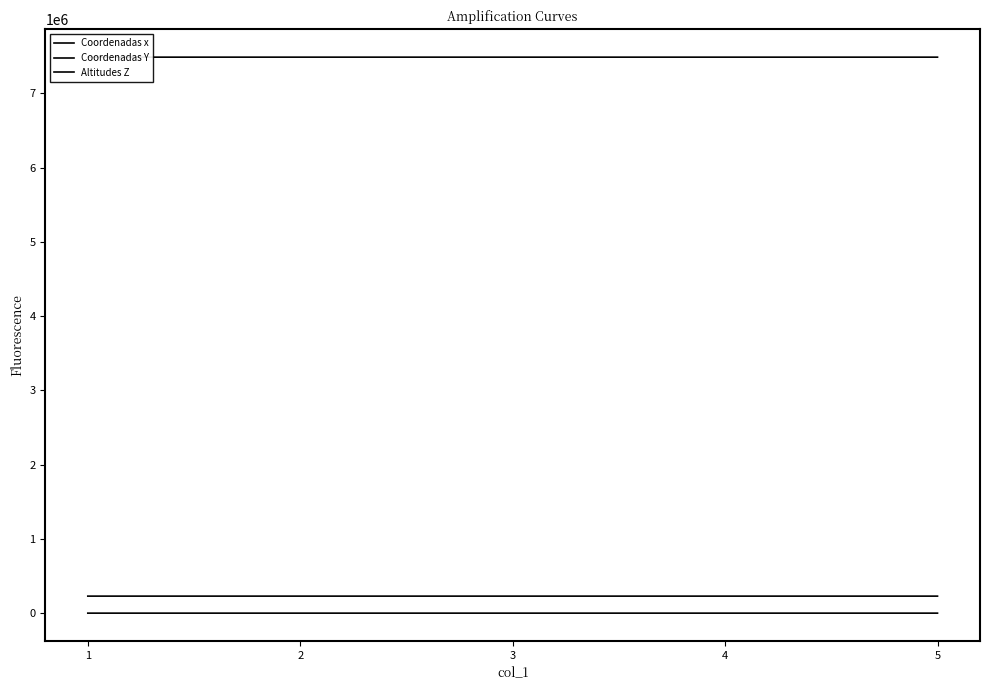

How many lines are shown in the chart?

3